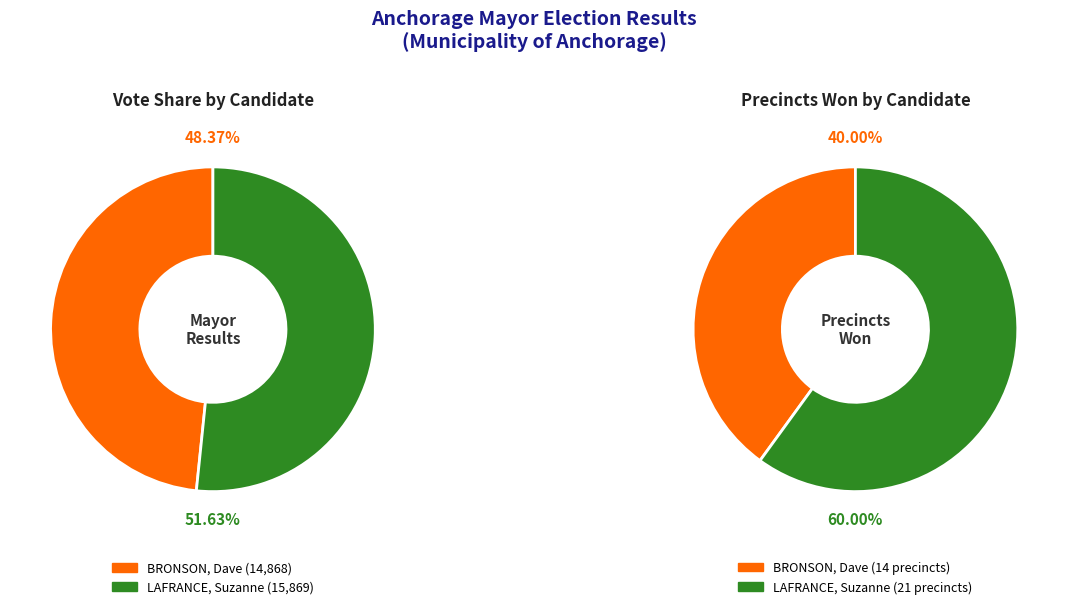

Which series has the largest range (max minus min)?

BRONSON, Dave